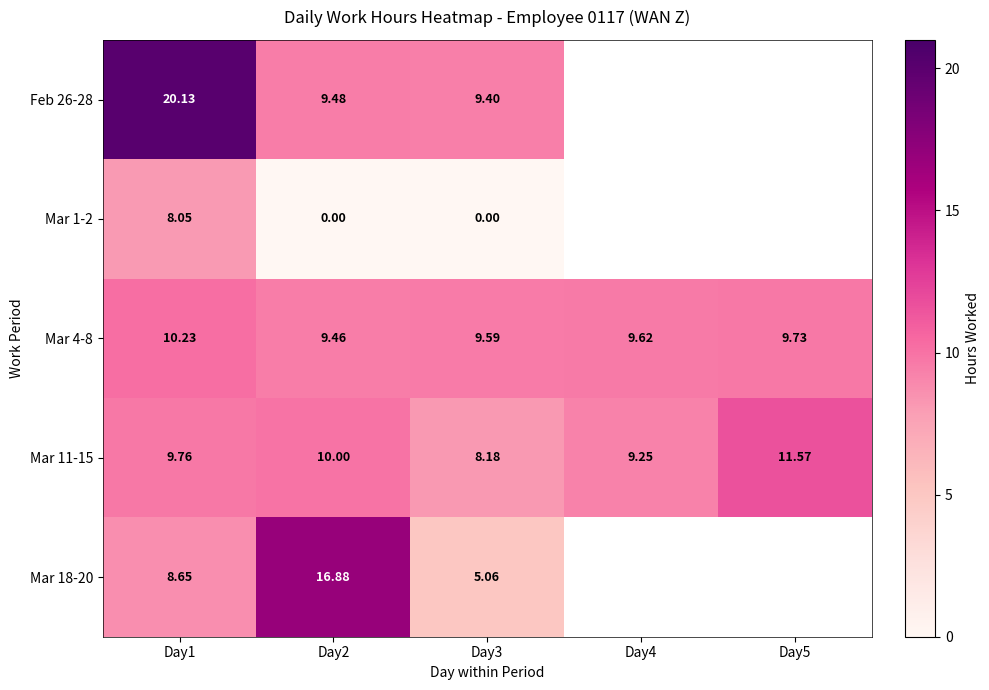

Read the Feb 26-28 value at Day1.

20.1